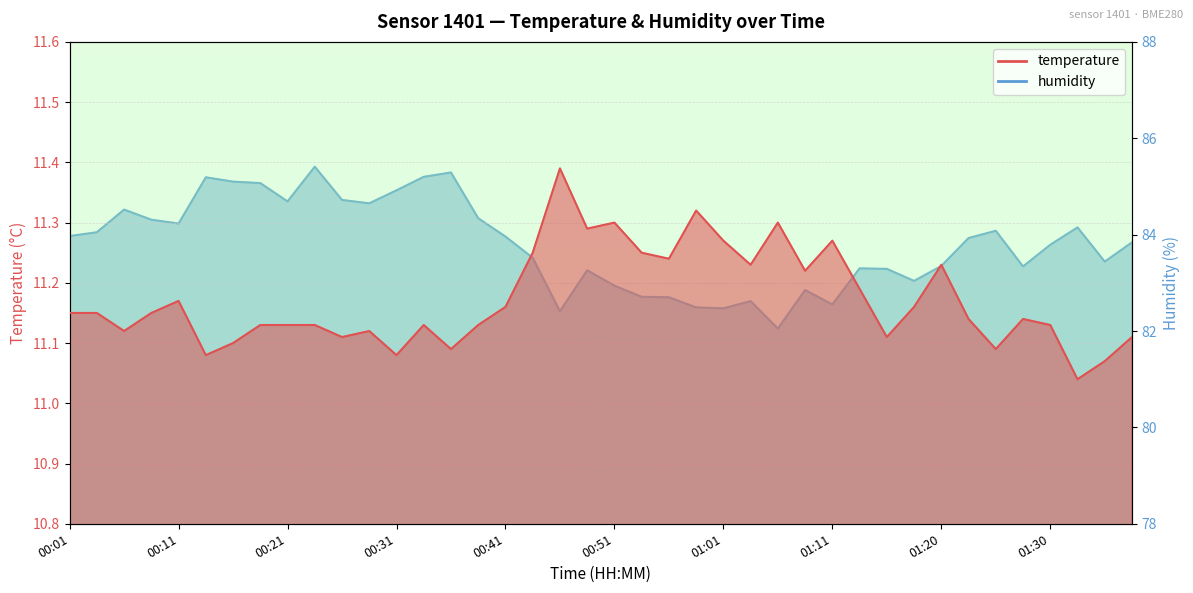

At which label does humidity first exceed 83?

00:01